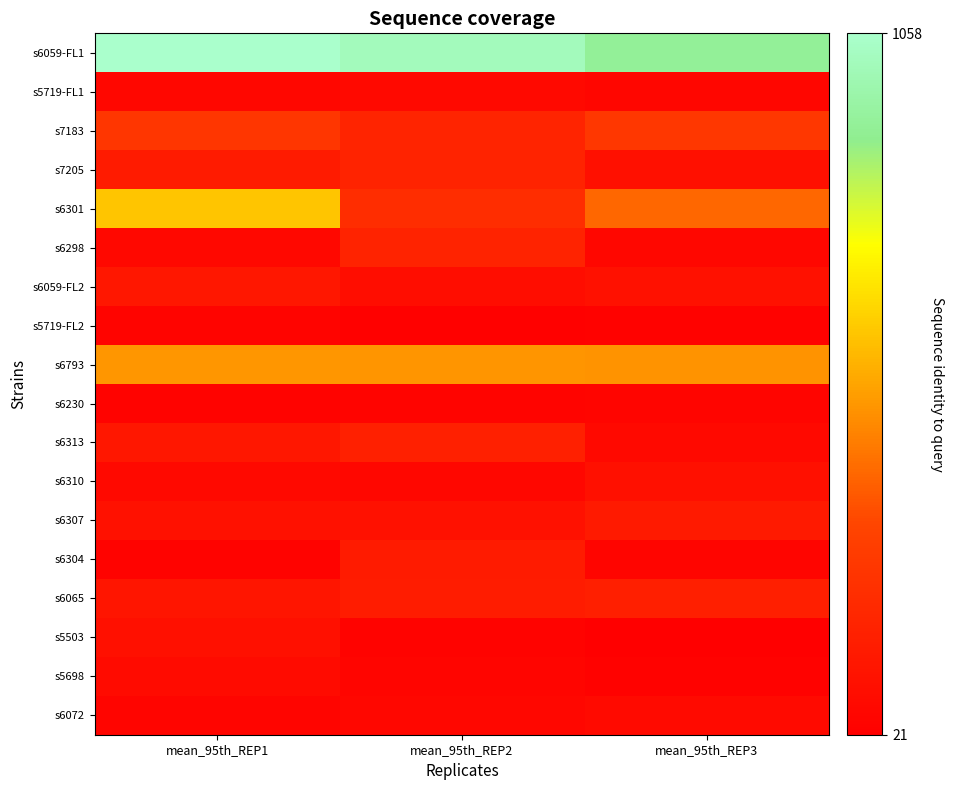

What is the maximum value shown in the chart?

1058.0